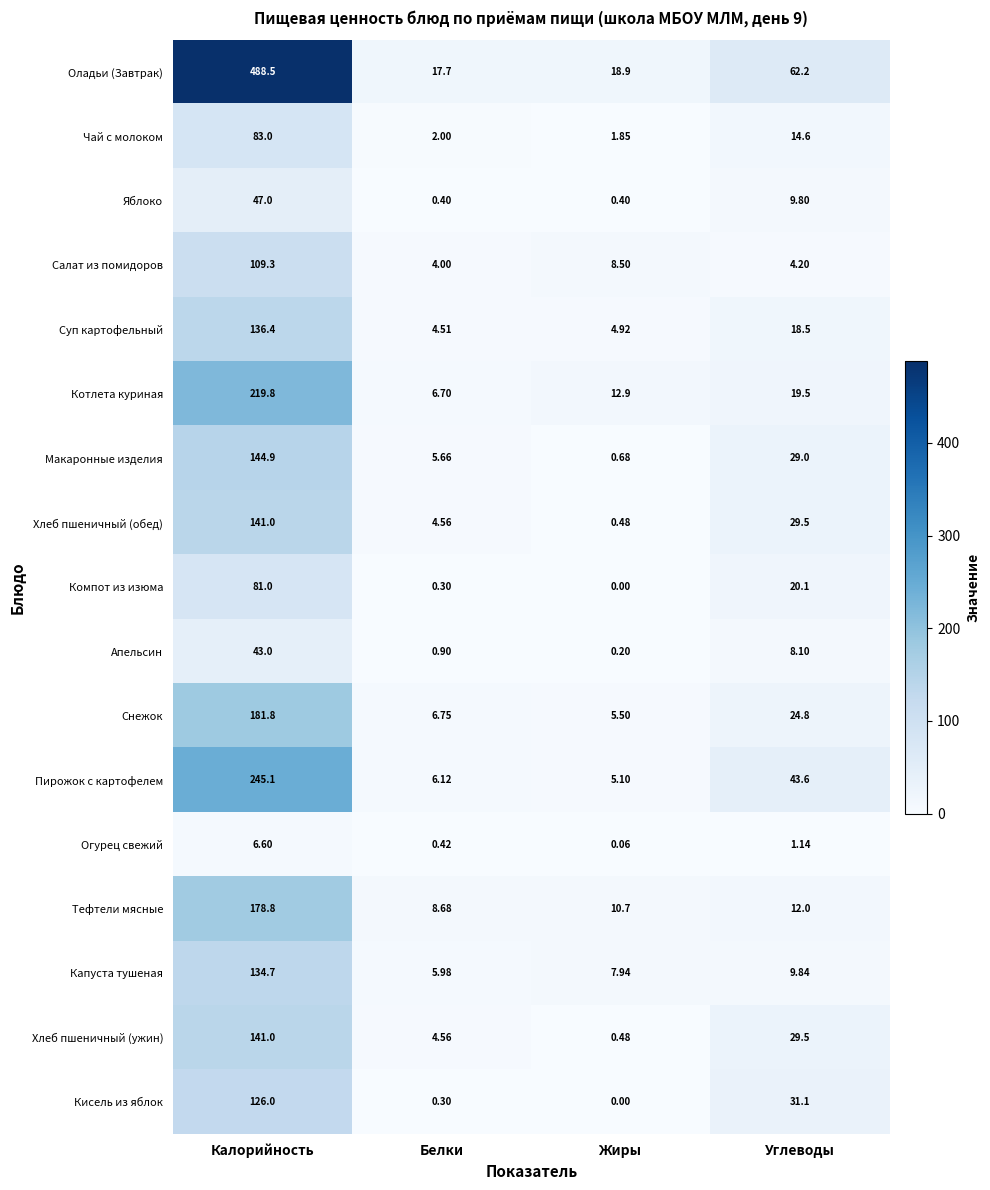

Which series has the largest total across all categories?

Оладьи (Завтрак)